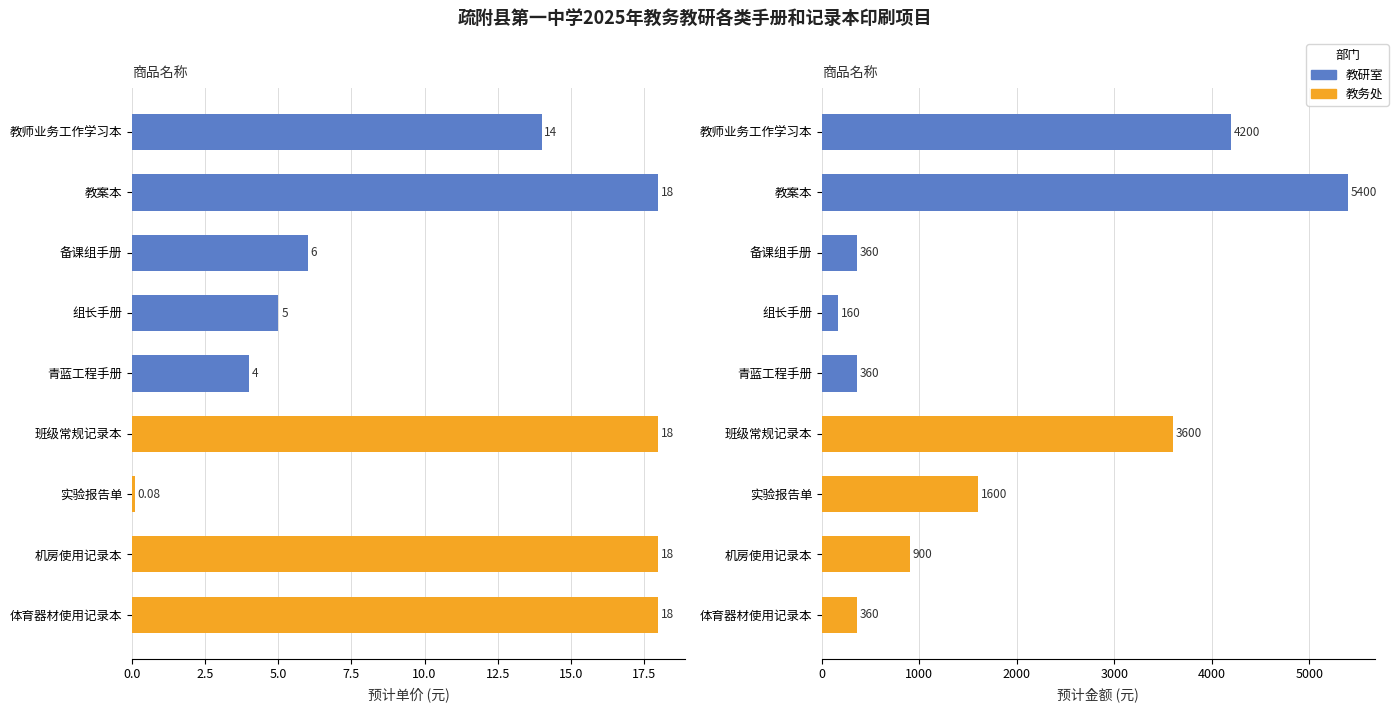

At which category does the chart reach its peak across all series?

教案本